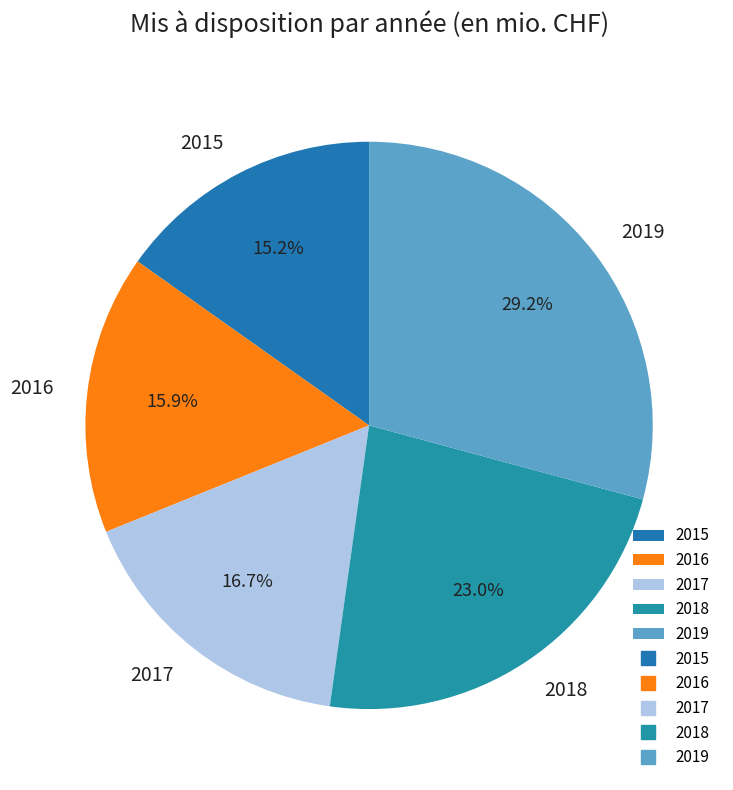

Is it true that 2015 is 15% of the pie?

True